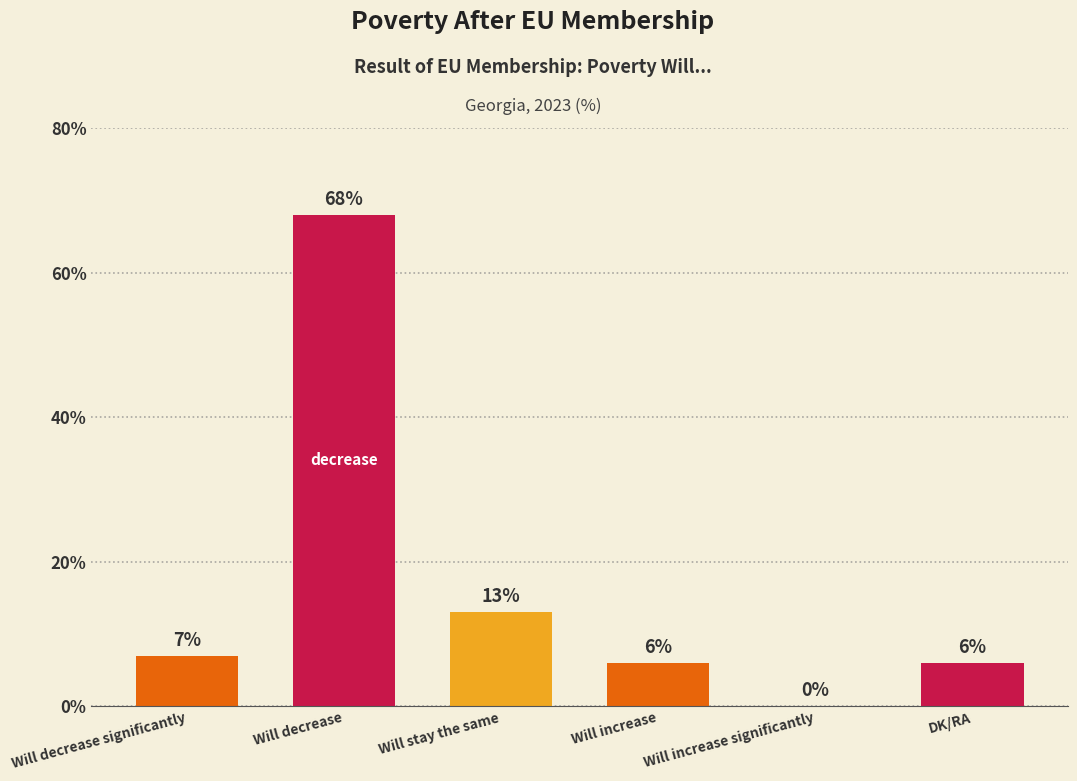

What is the approximate value at Will increase?

6